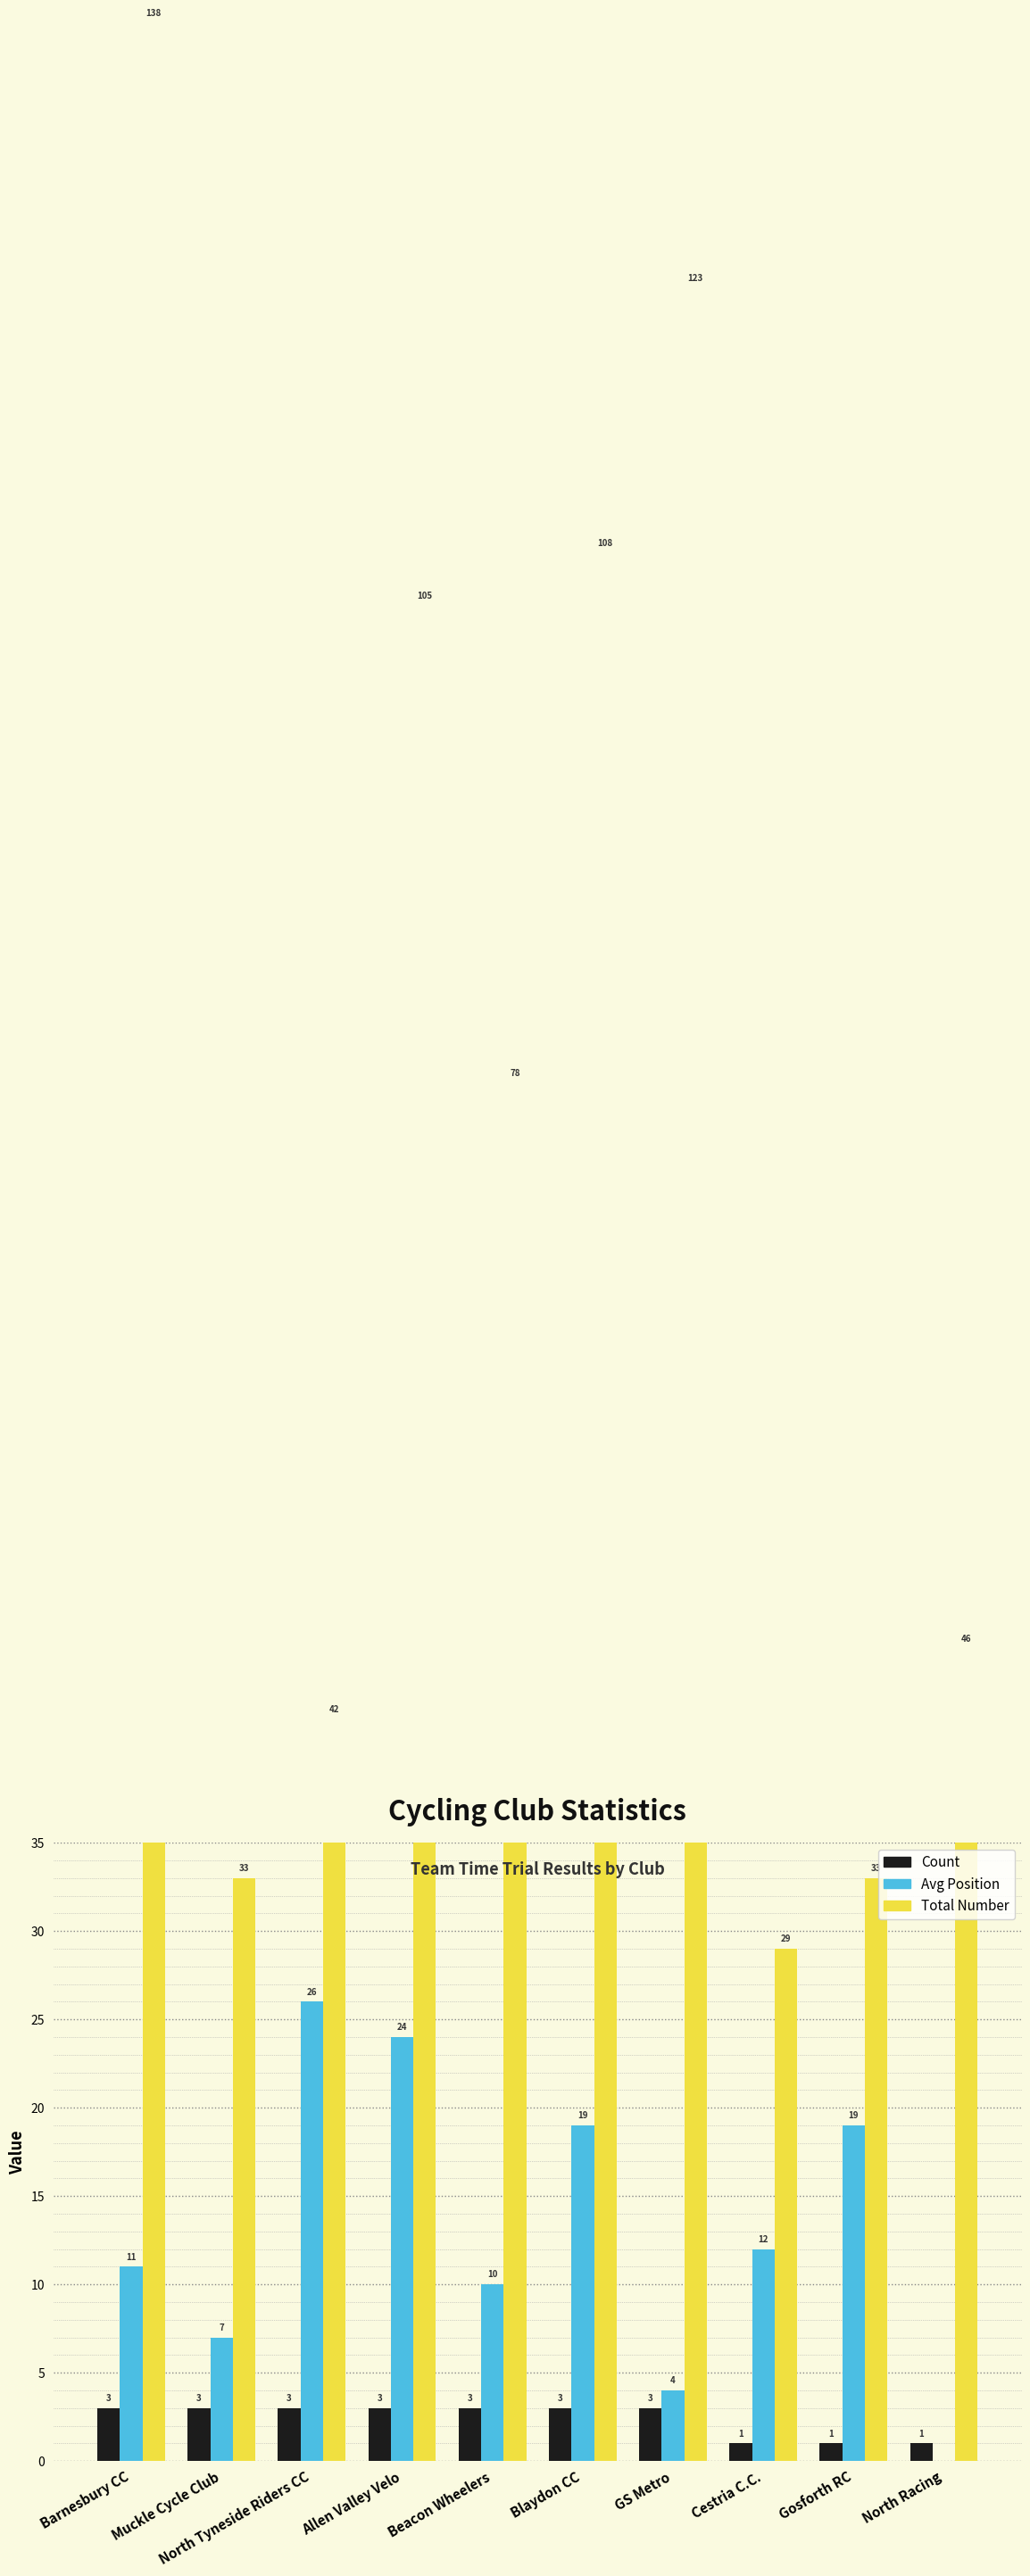

True or false: Avg Position has a value of 9 at North Tyneside Riders CC.

False